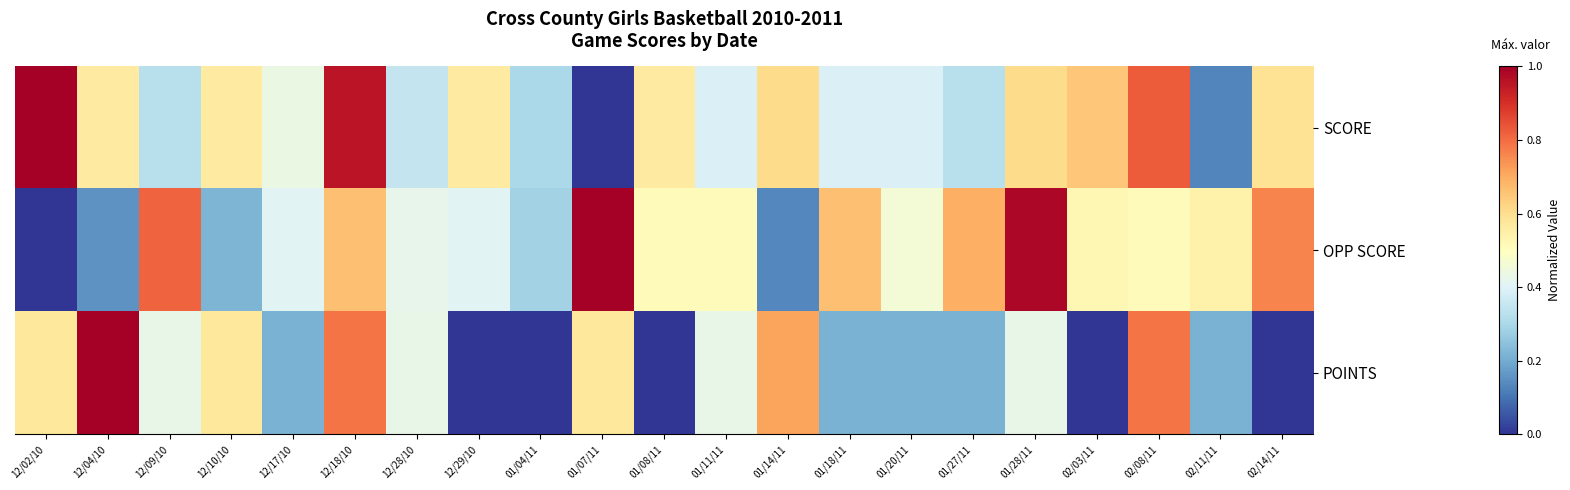

Which series has the largest range (max minus min)?

SCORE